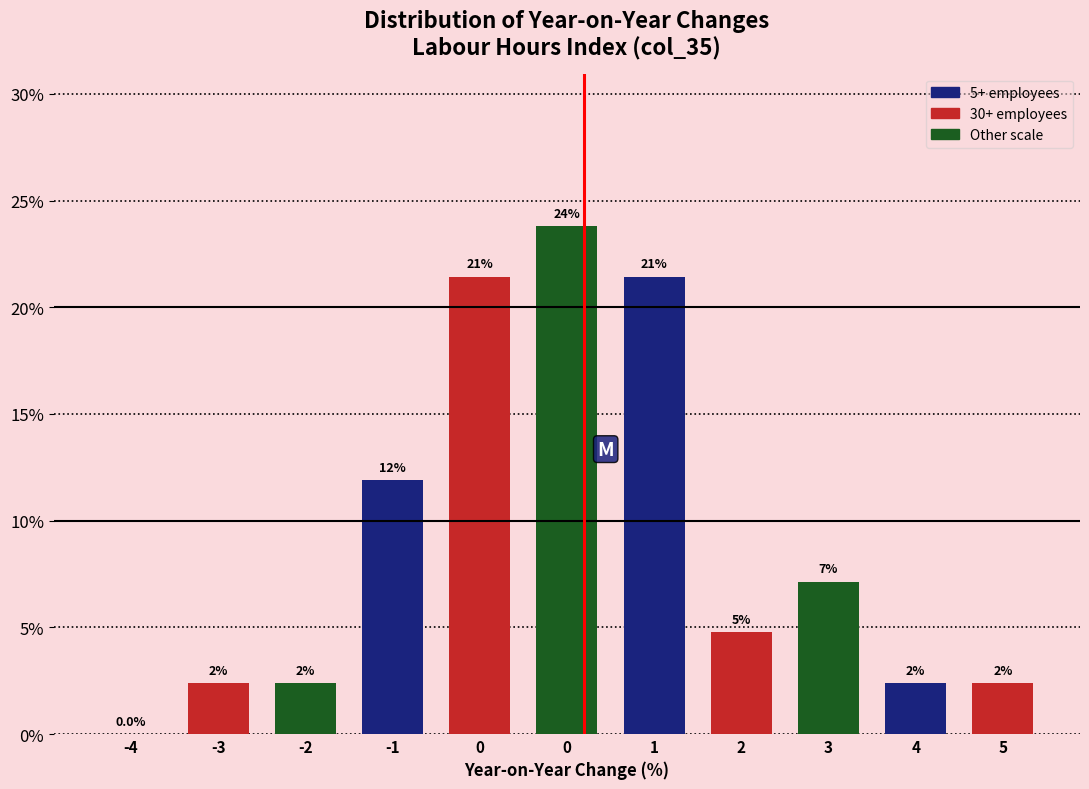

Are the bars horizontal?

No